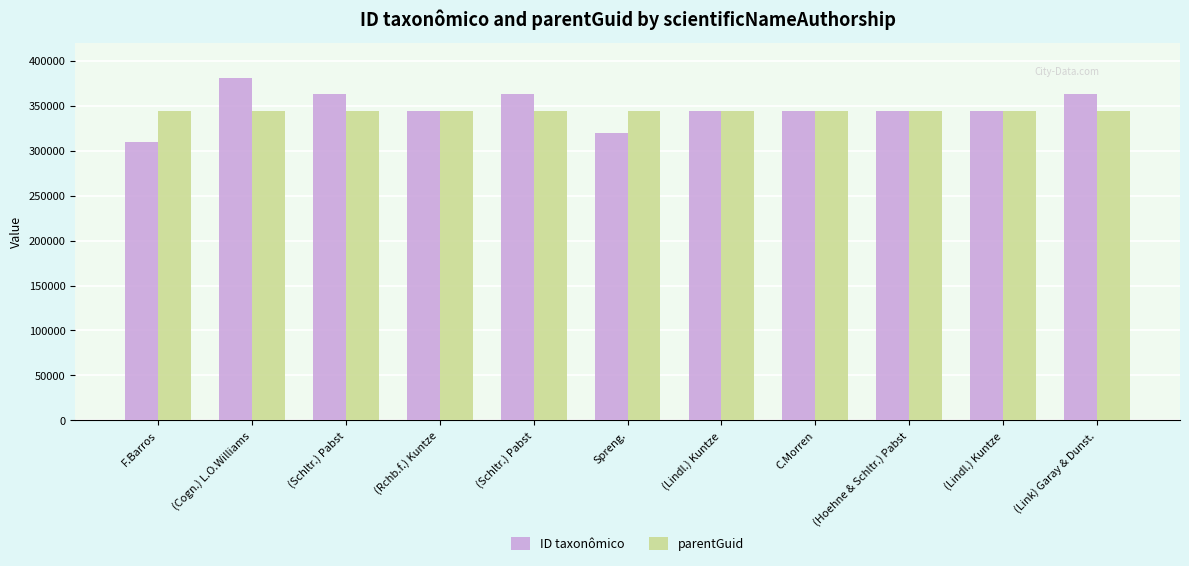

Rank the categories by parentGuid value from lowest to highest.

F.Barros, (Cogn.) L.O.Williams, (Schltr.) Pabst, (Rchb.f.) Kuntze, (Schltr.) Pabst, Spreng., (Lindl.) Kuntze, C.Morren, (Hoehne & Schltr.) Pabst, (Lindl.) Kuntze, (Link) Garay & Dunst.